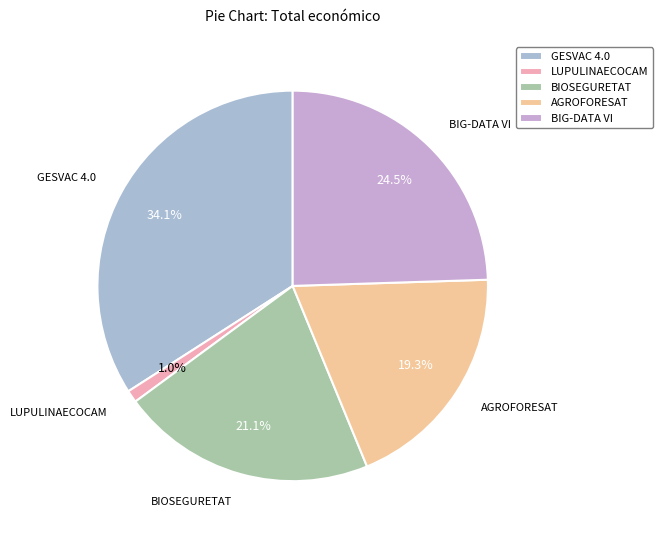

Which slice is the largest?

GESVAC 4.0